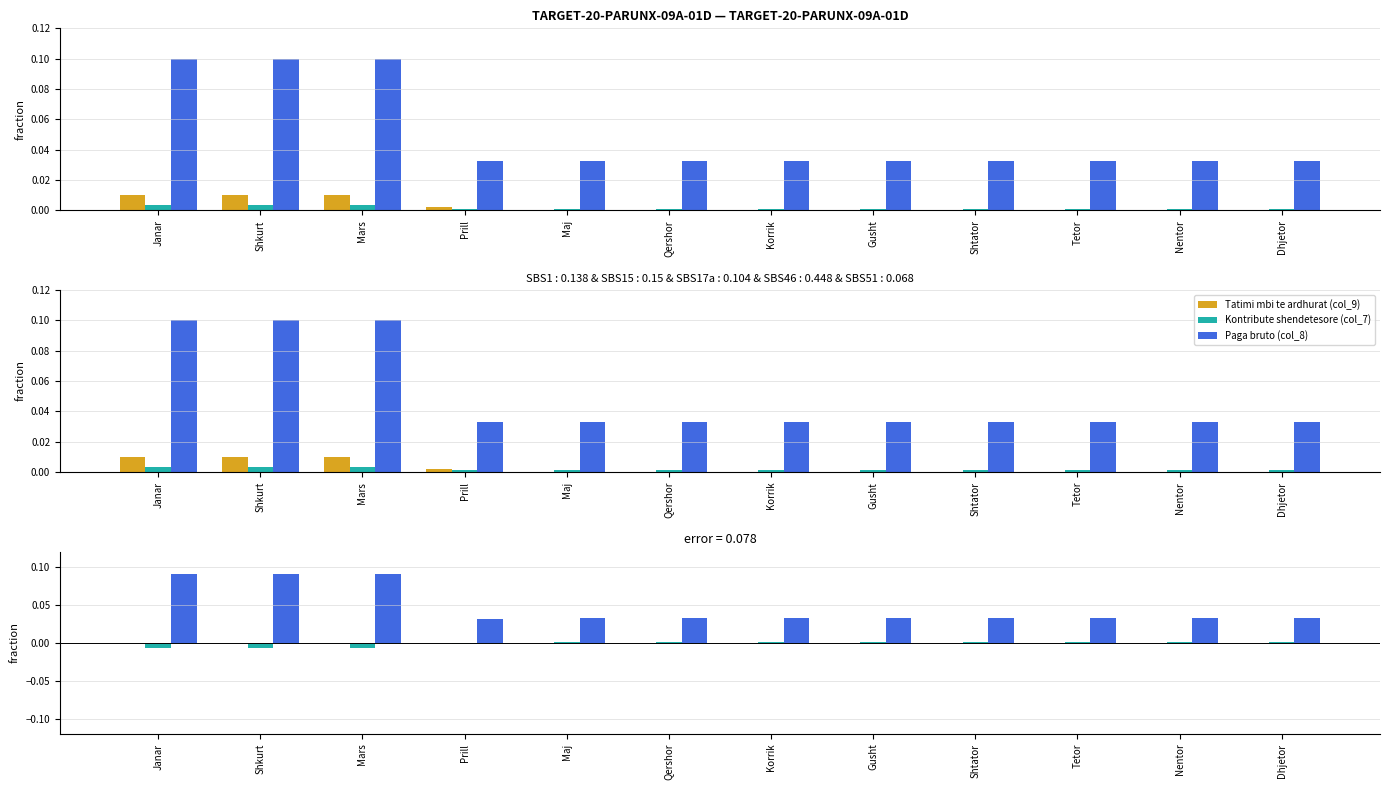

Is the value of Kontribute shendetesore (col_7) at Qershor greater than the value of Paga bruto (col_8) at Shtator?

No